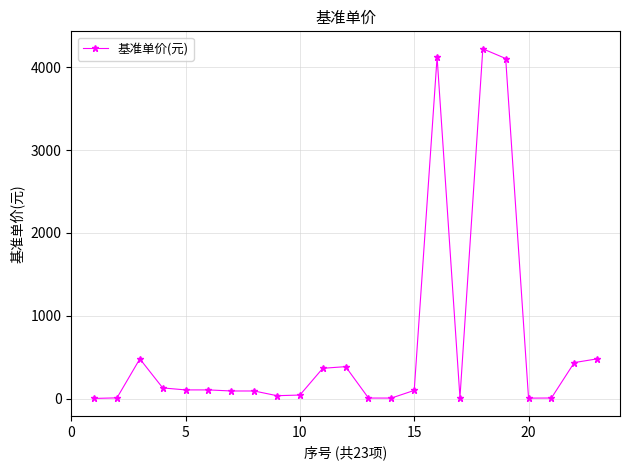

Does the chart have visible grid lines?

Yes